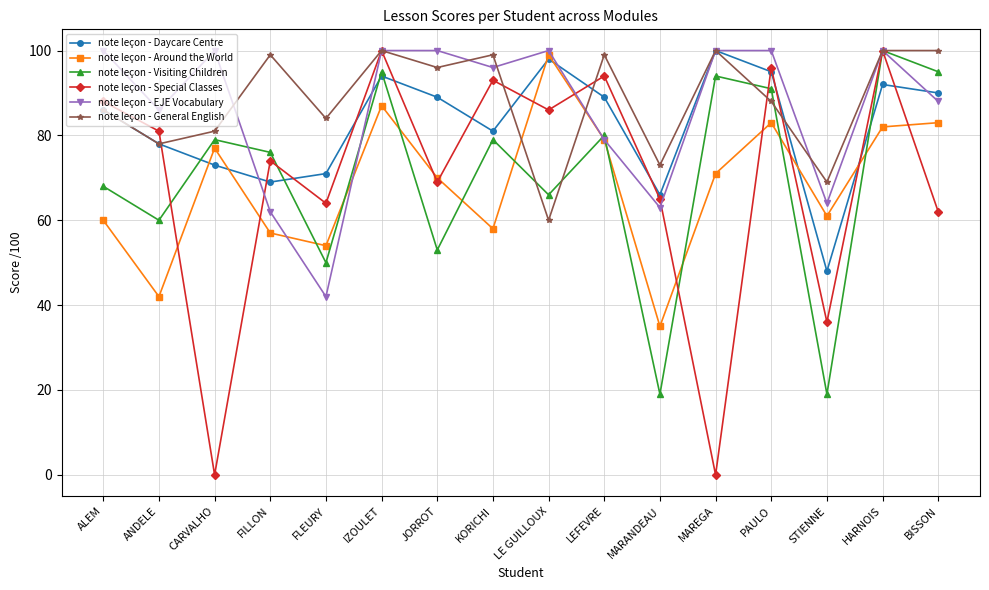

What is the highest value of the note leçon - Visiting Children series?

100